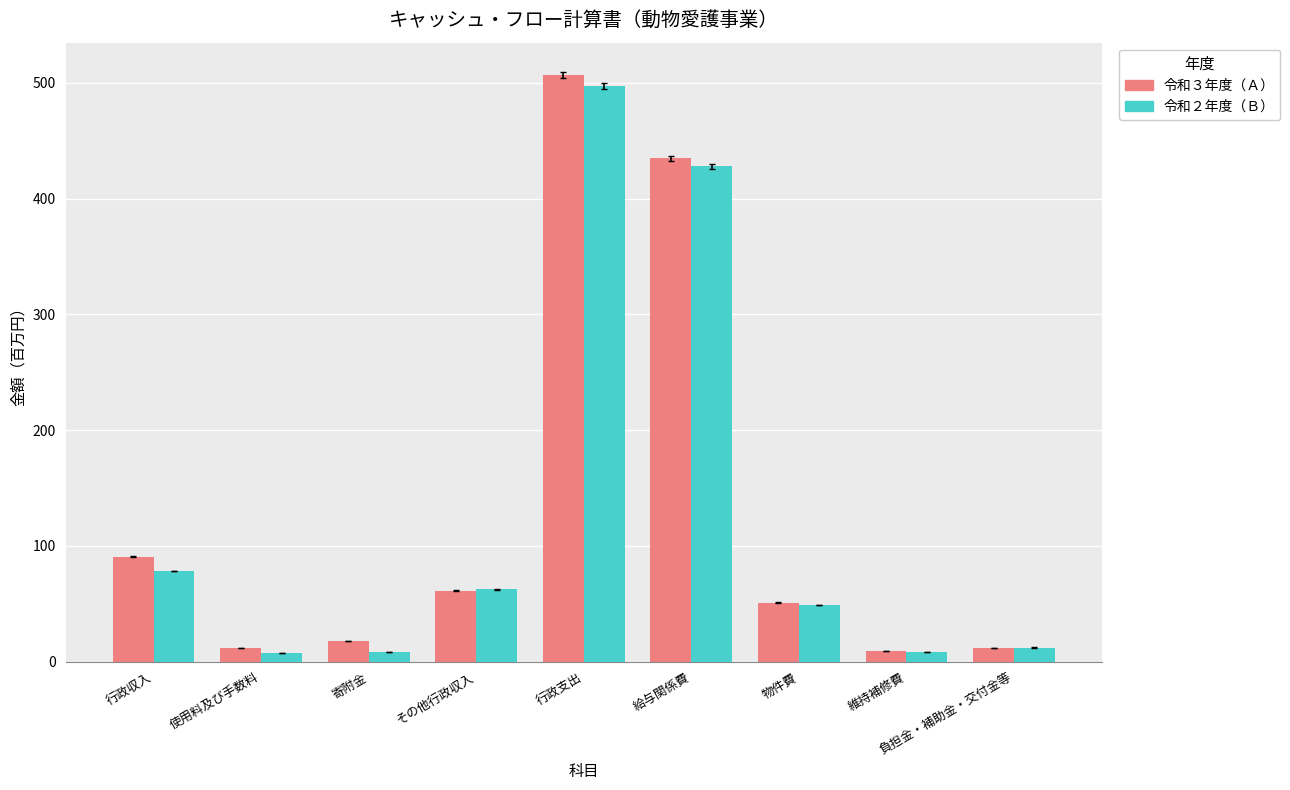

What is the total value across all series at 維持補修費?

17.5